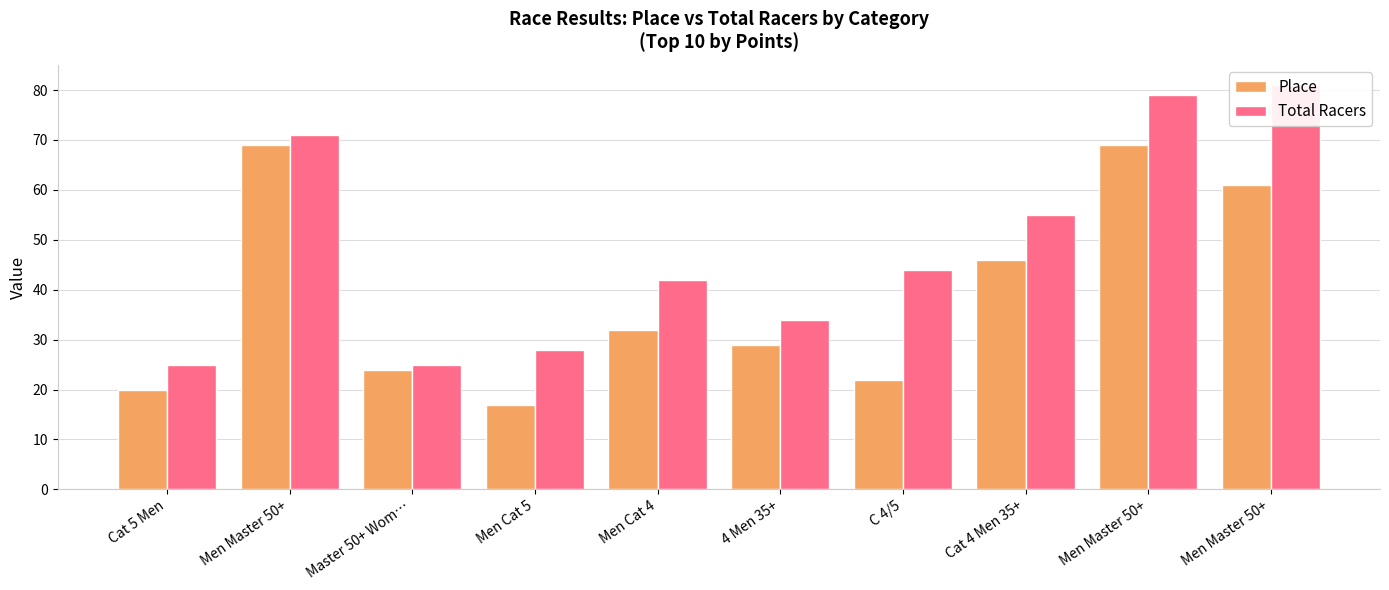

How many data points does each series have?

10